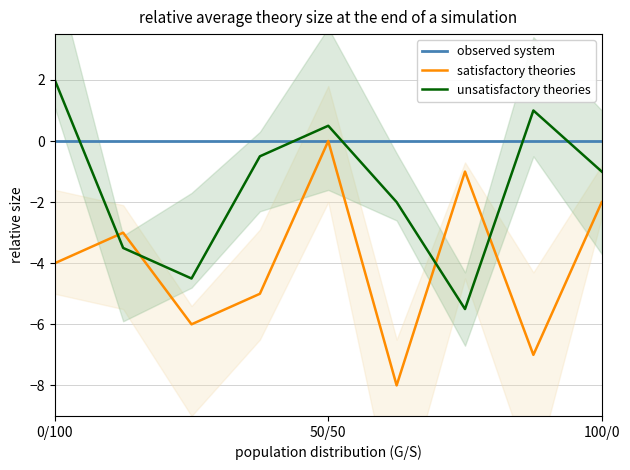

What is the maximum value for unsatisfactory theories?

2.0